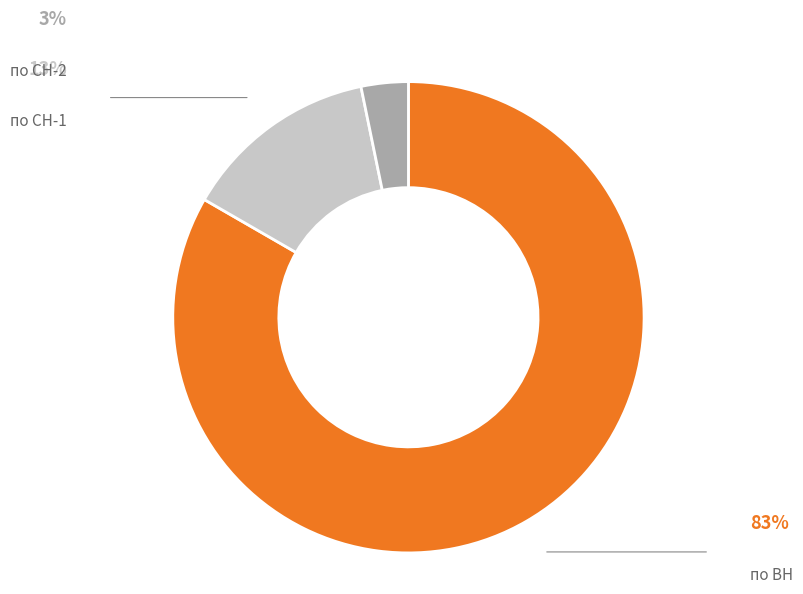

The по ВН slice represents 83% of the pie. True or false?

True